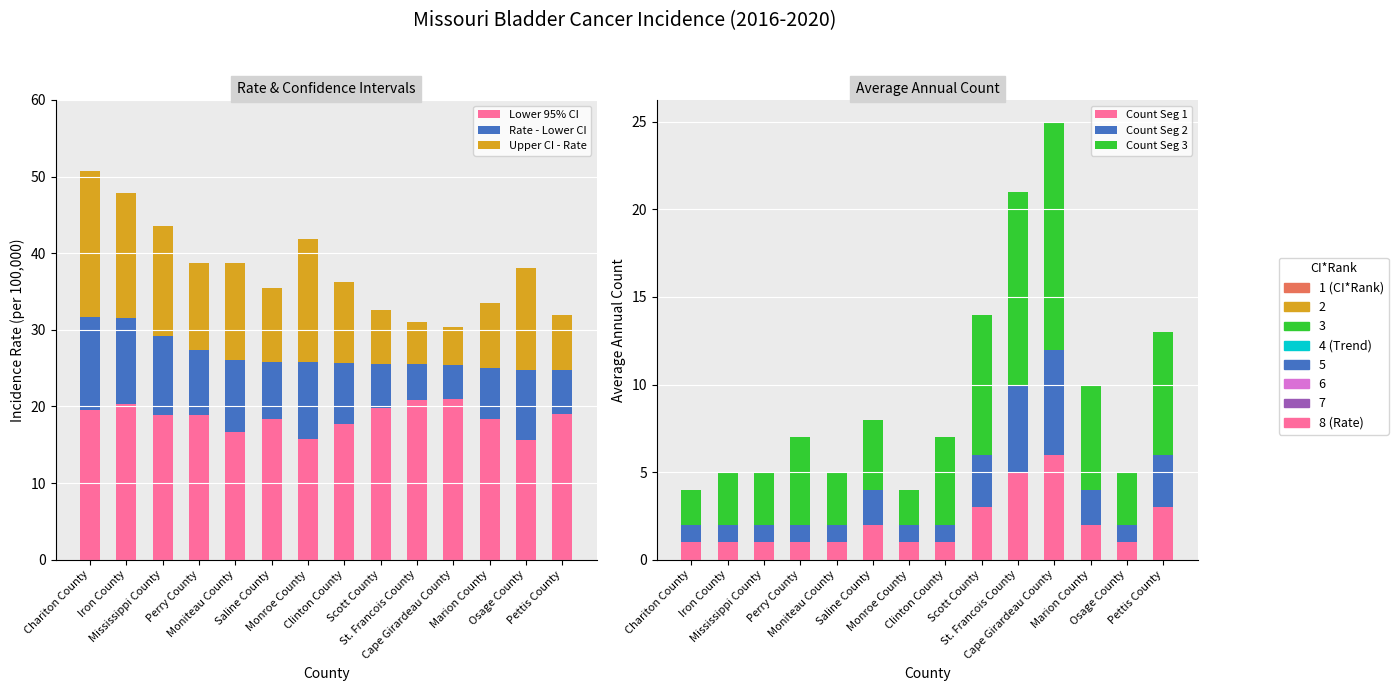

True or false: Lower 95% CI has a value of 20.9 at St. Francois County.

True